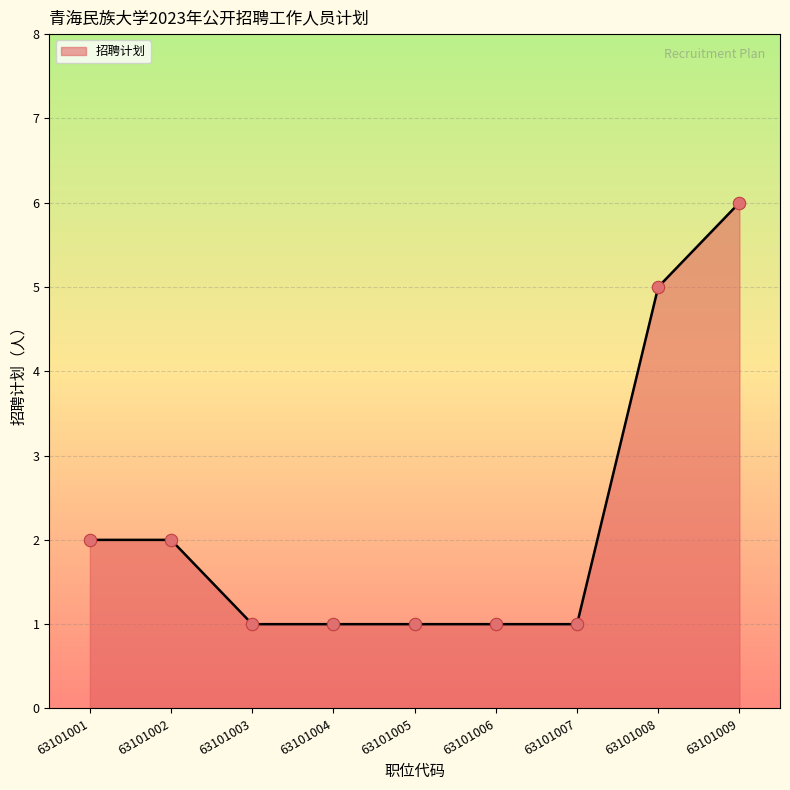

Approximately how many times larger is the value at 63101006 compared to 63101004?

1.0